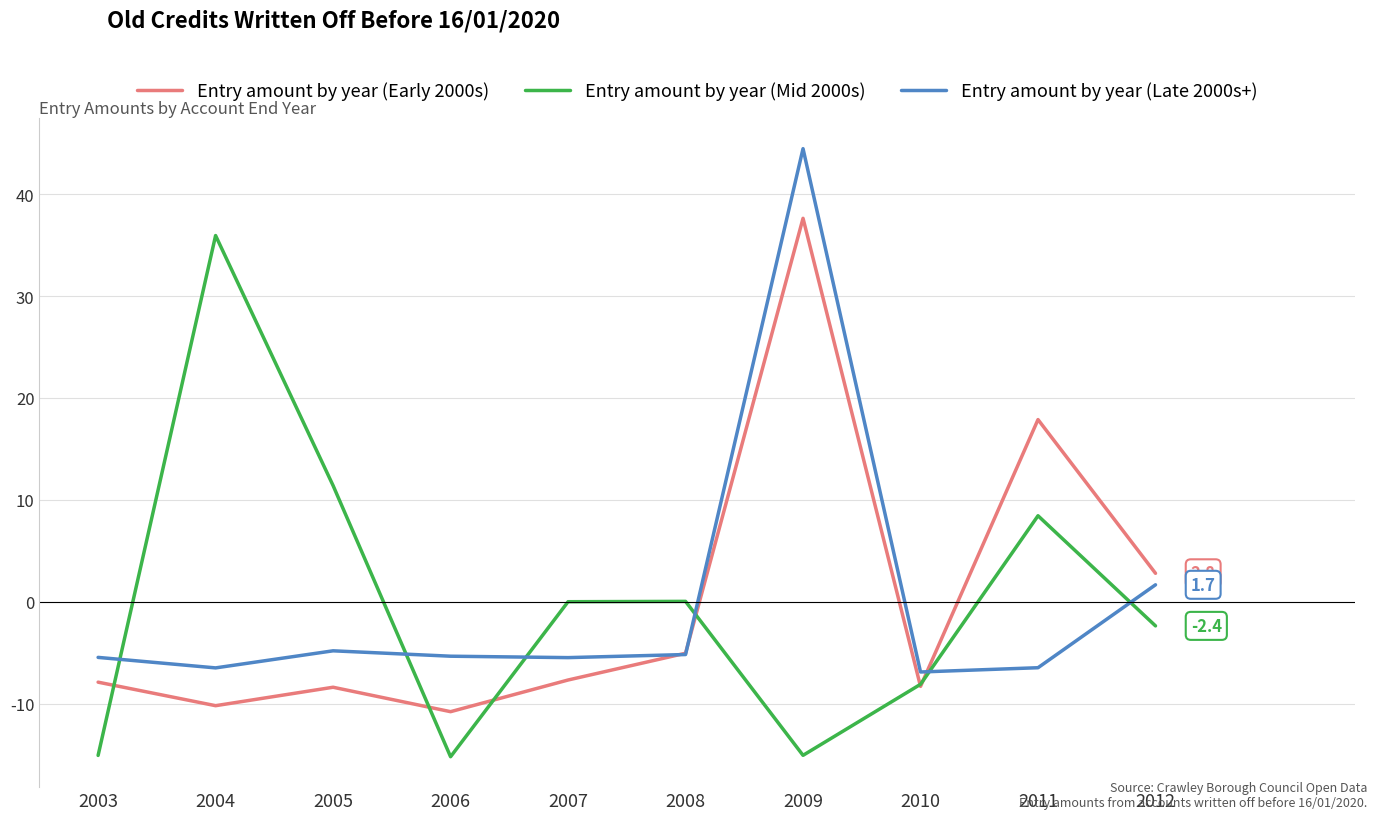

True or false: Entry amount by year (Mid 2000s) has a value of -15.1 at 2009.

True